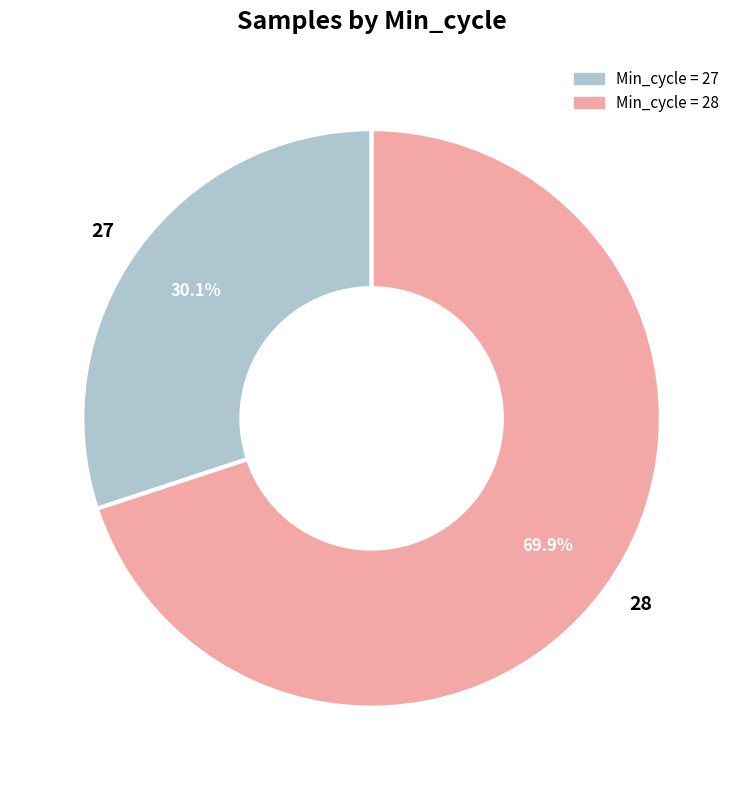

Is there any slice that represents more than half of the pie?

Yes